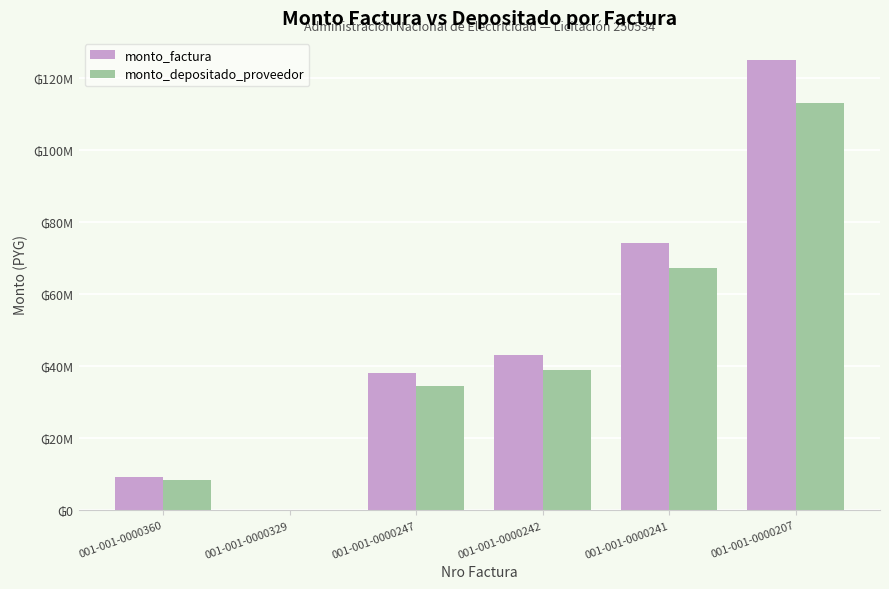

At how many categories does at least one series exceed 80974400?

1